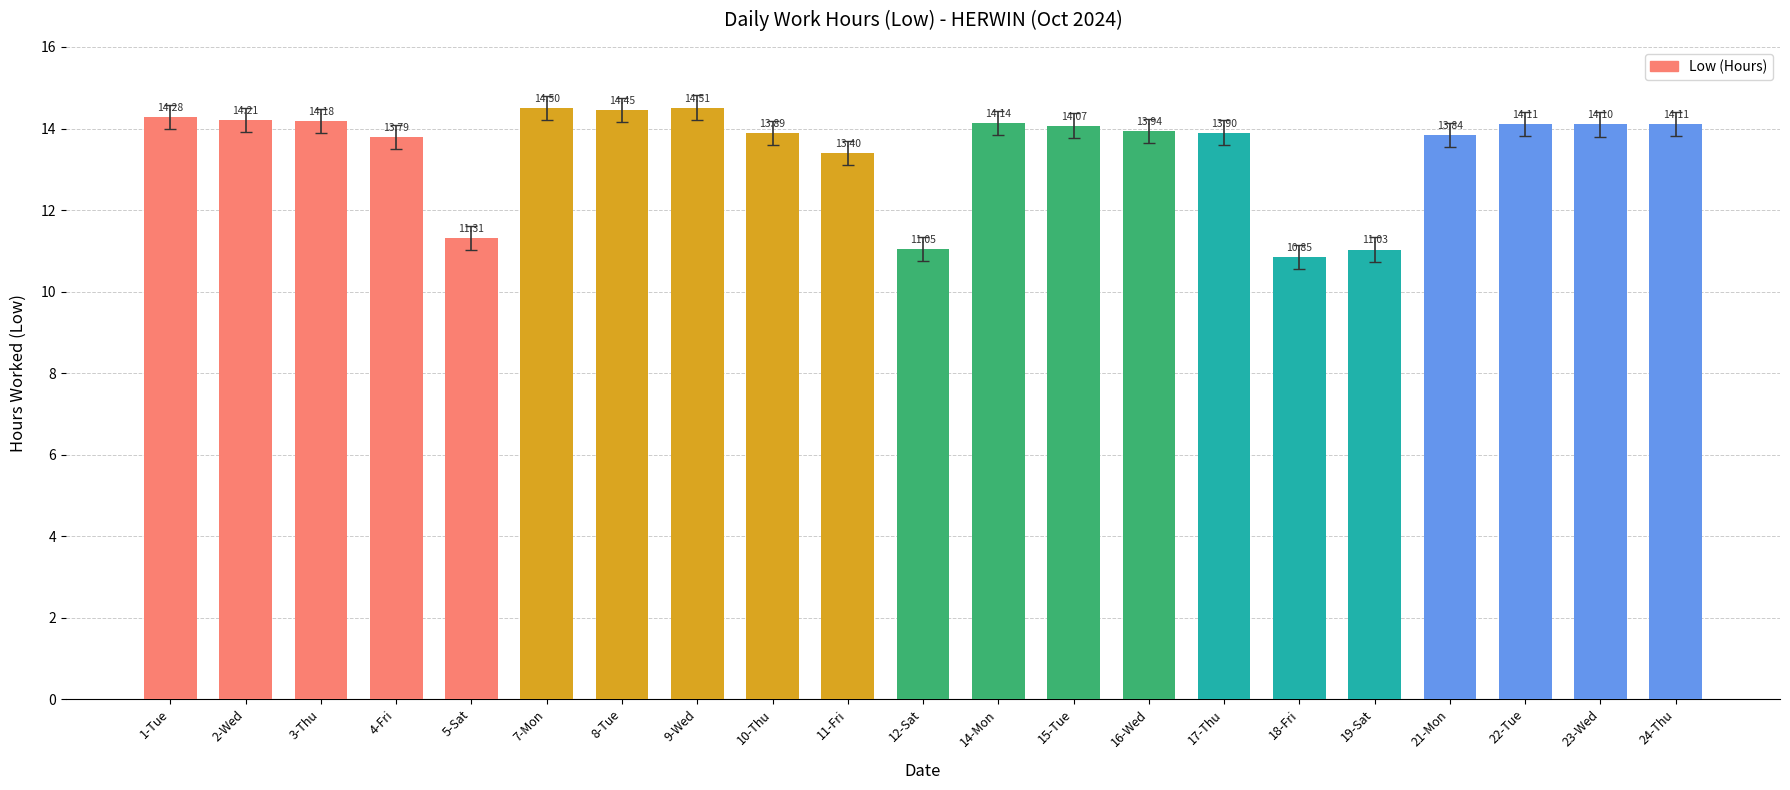

What is the value of the 14th bar from the left?

13.9